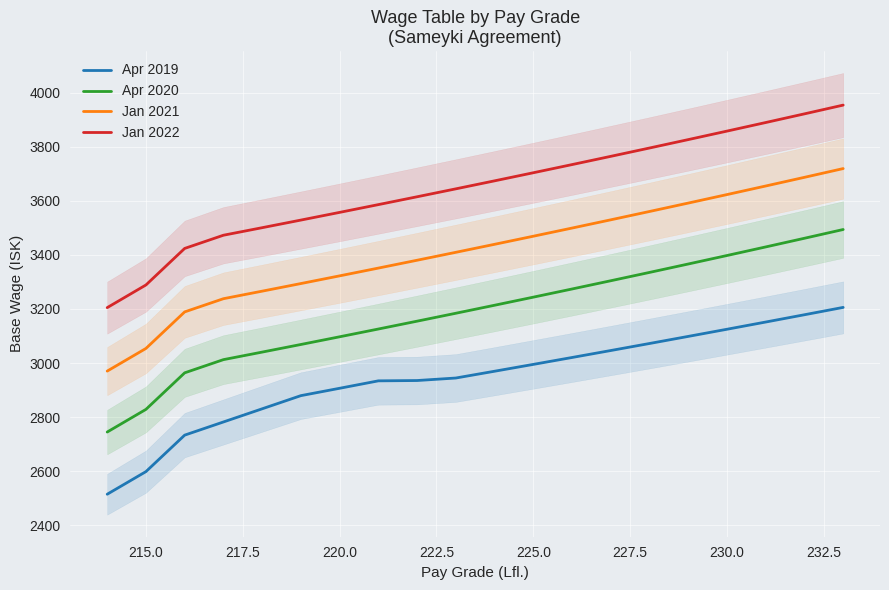

How many data points does each series have?

20